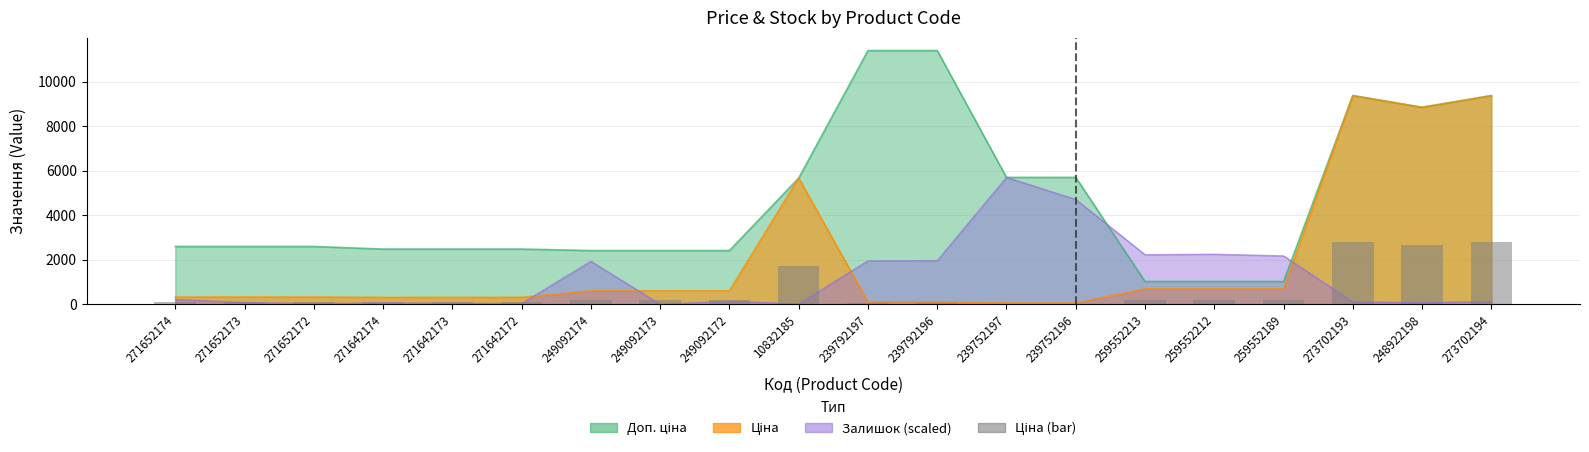

Are the bars horizontal?

No